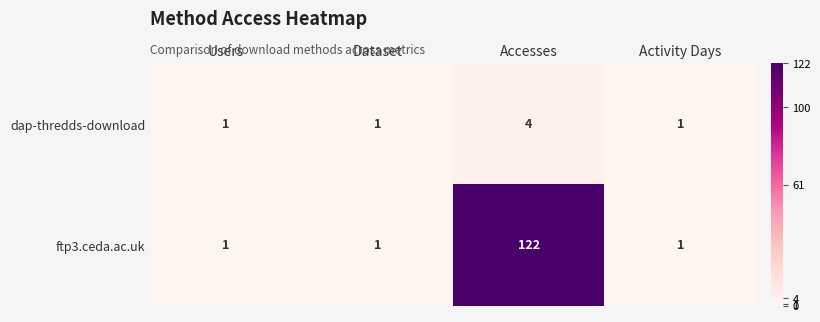

How many dap-thredds-download values are between 1 and 4?

4